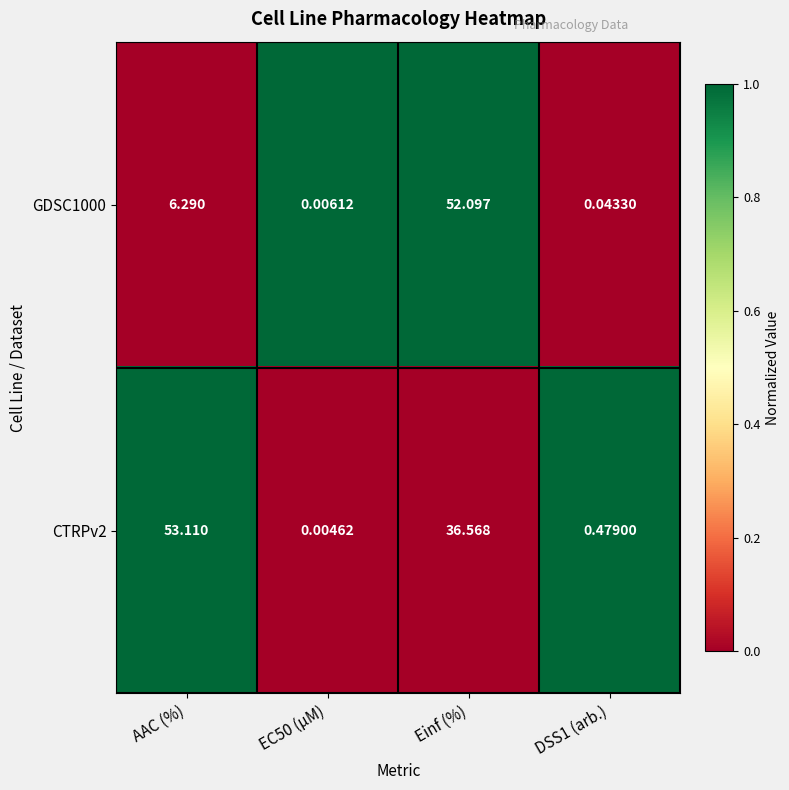

At which category is the sum across all series the highest?

Einf (%)